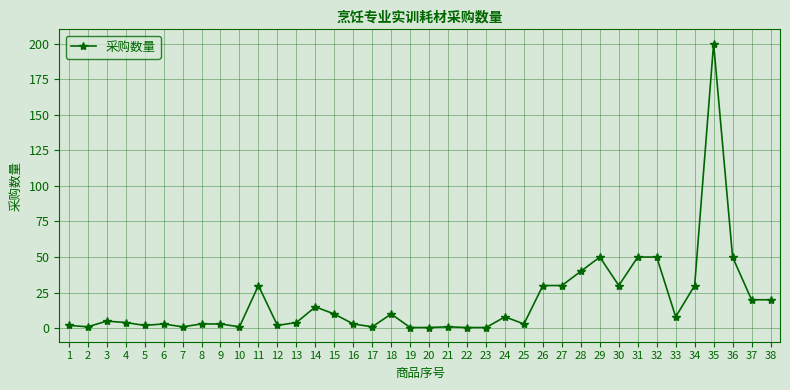

What is the ratio of the value at 3 to the value at 27?

0.2